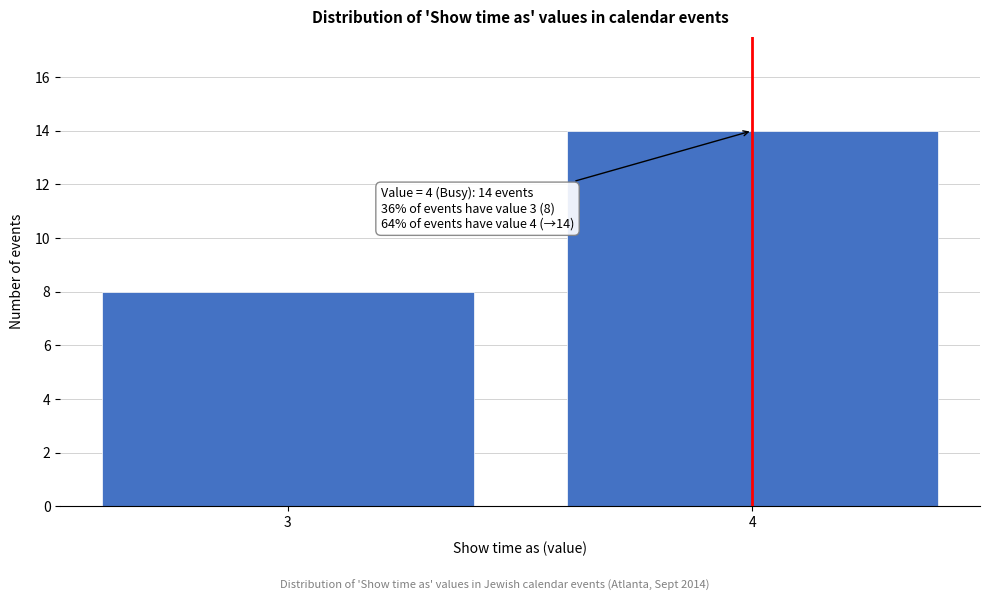

Reading right to left, what are all the values shown in this chart?

14	8